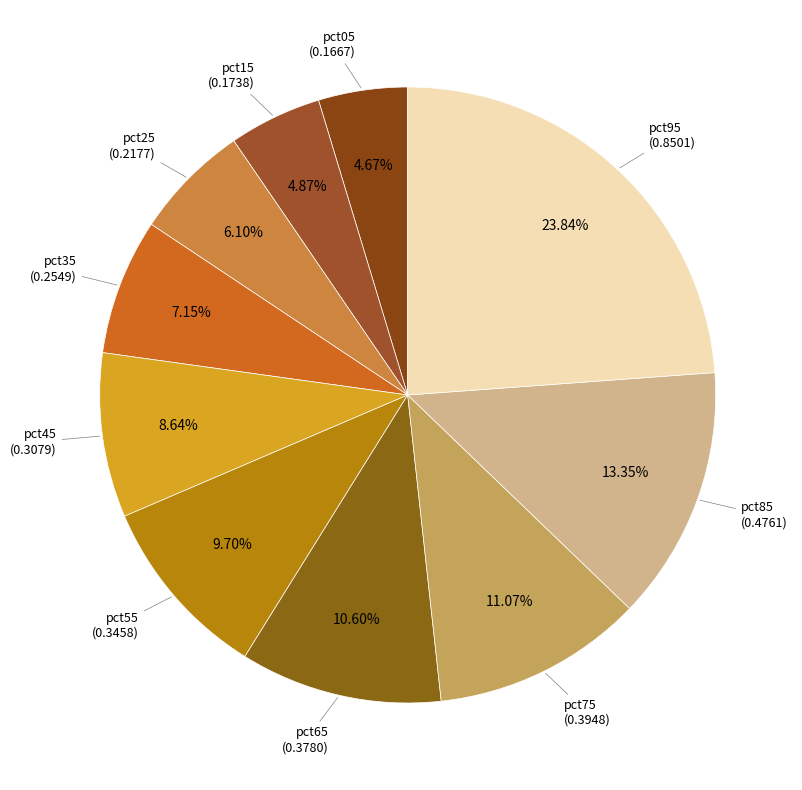

How many segments does this pie chart have?

10